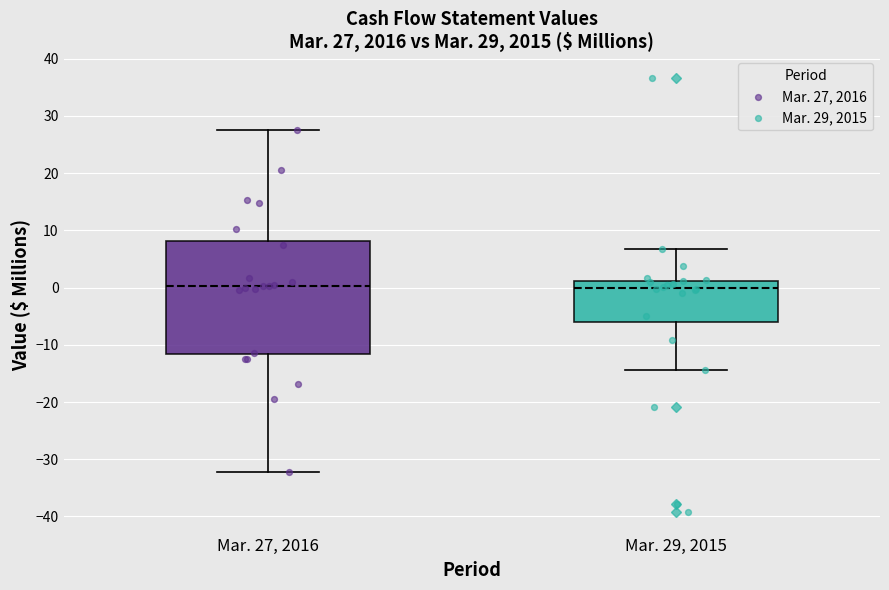

Comparing the boxes themselves (not the whiskers), which one is the tallest?

Mar. 27, 2016